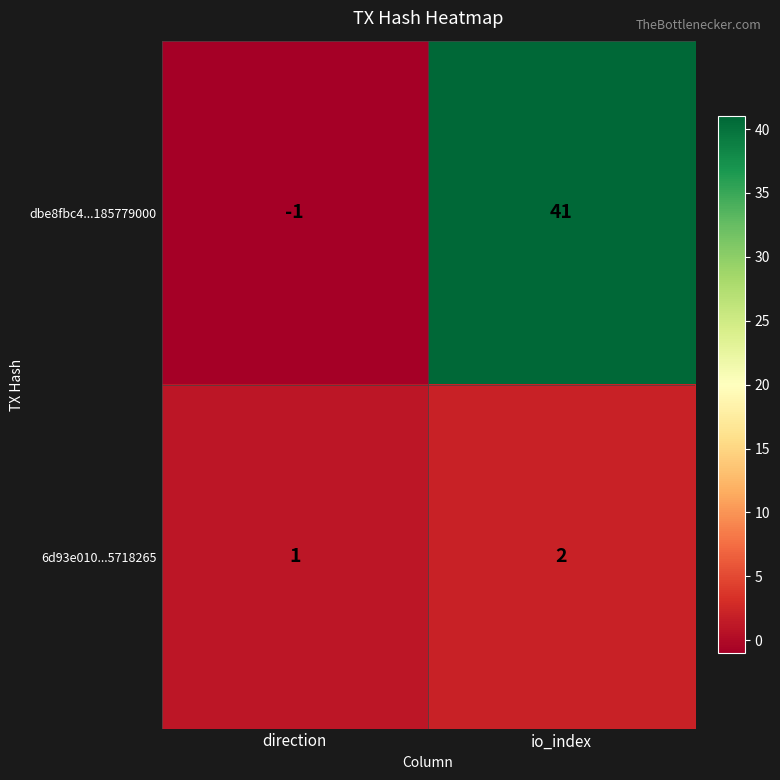

What is the sum of the 6d93e010...5718265 values at io_index and direction?

3